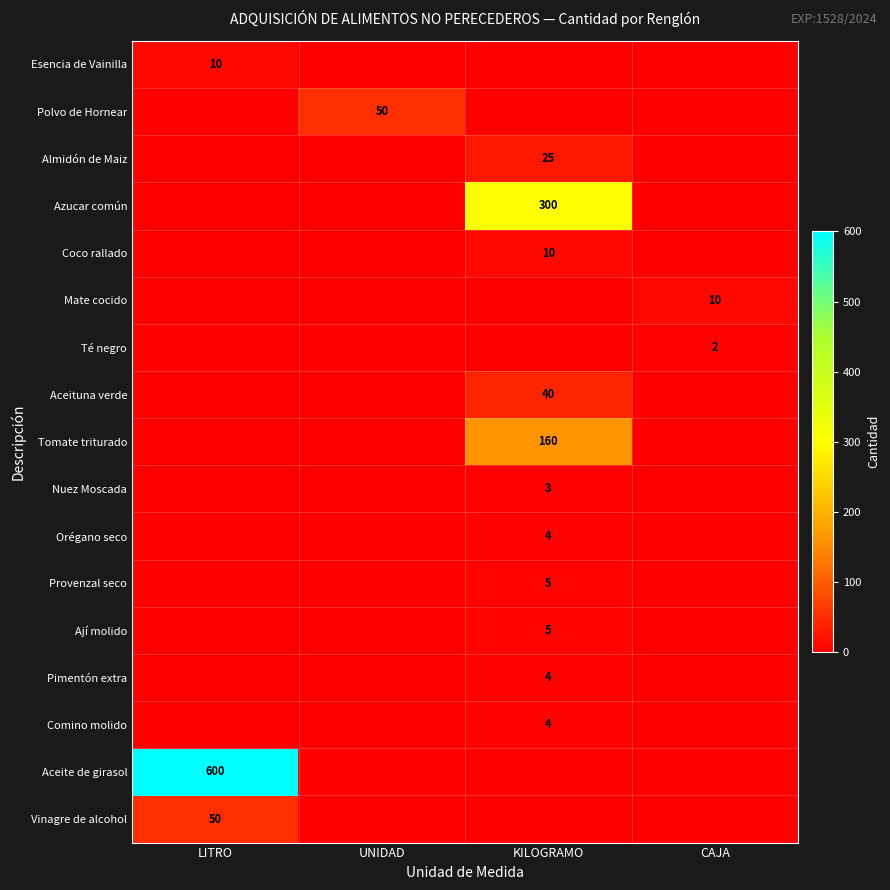

The value of Pimentón extra at KILOGRAMO is 4. True or false?

True